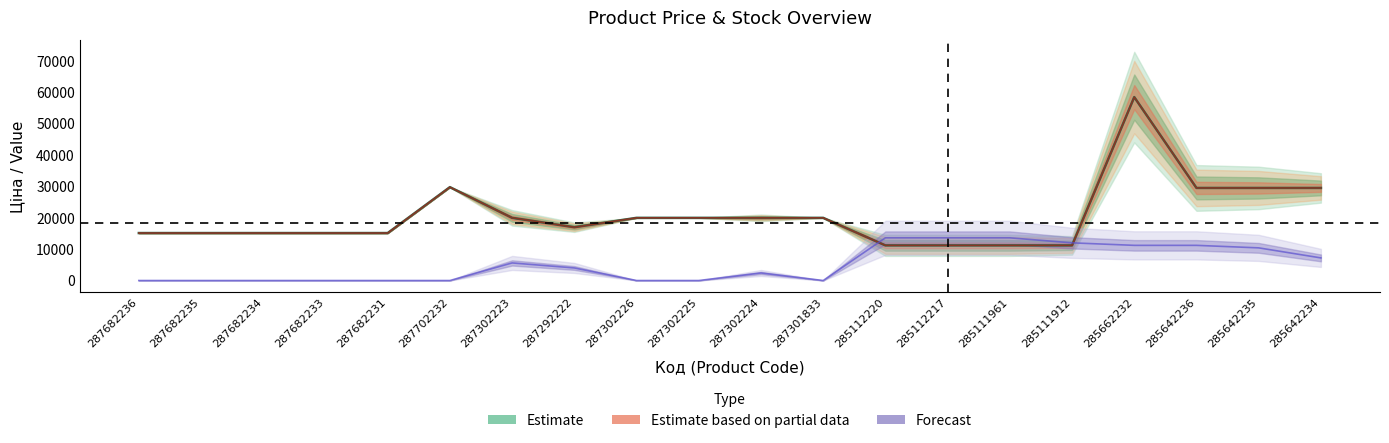

At which category is the sum across all series the highest?

285662232